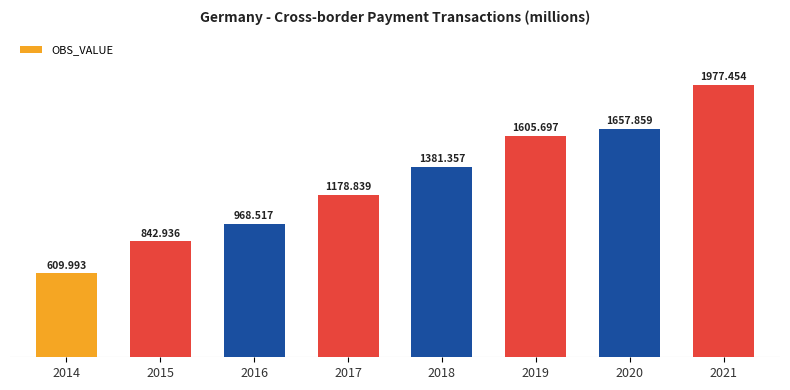

The chart shows a value of 610.0 at 2014. True or false?

True